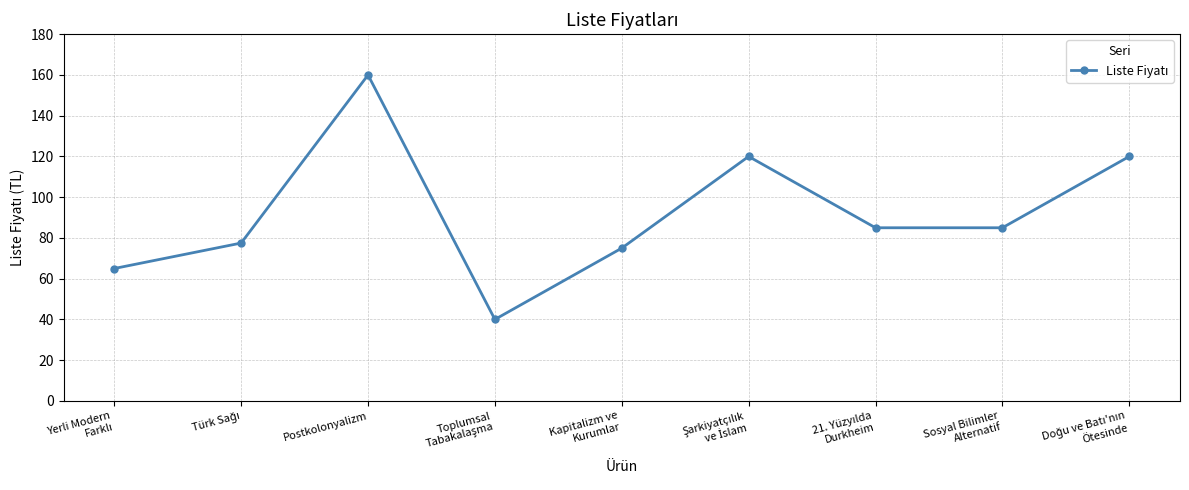

What is the value of the 8th point from the left?

85.0